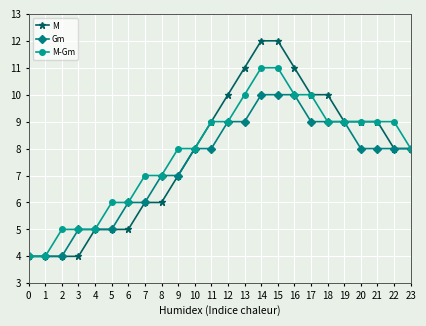

Is it true that Gm equals 5 at 13?

False